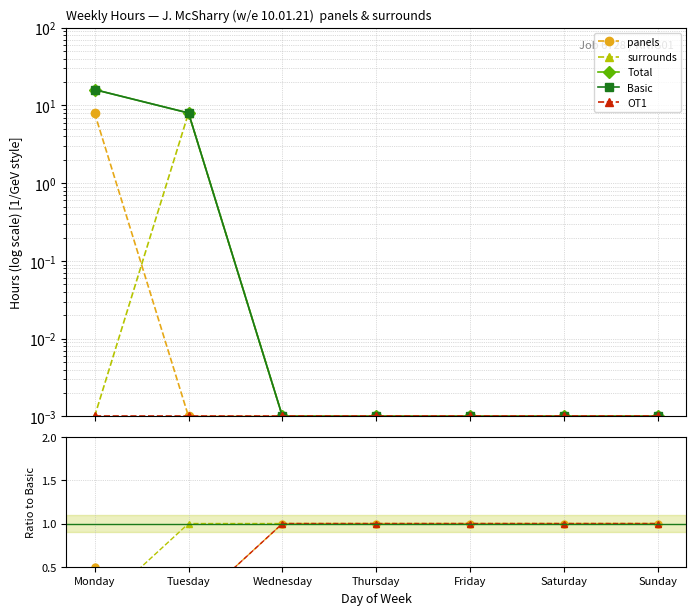

How many lines are shown in the chart?

5